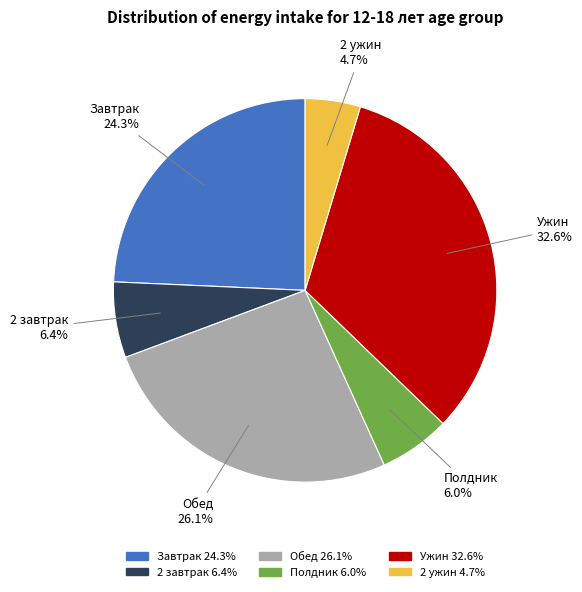

Which category has the smallest portion of the pie?

2 ужин